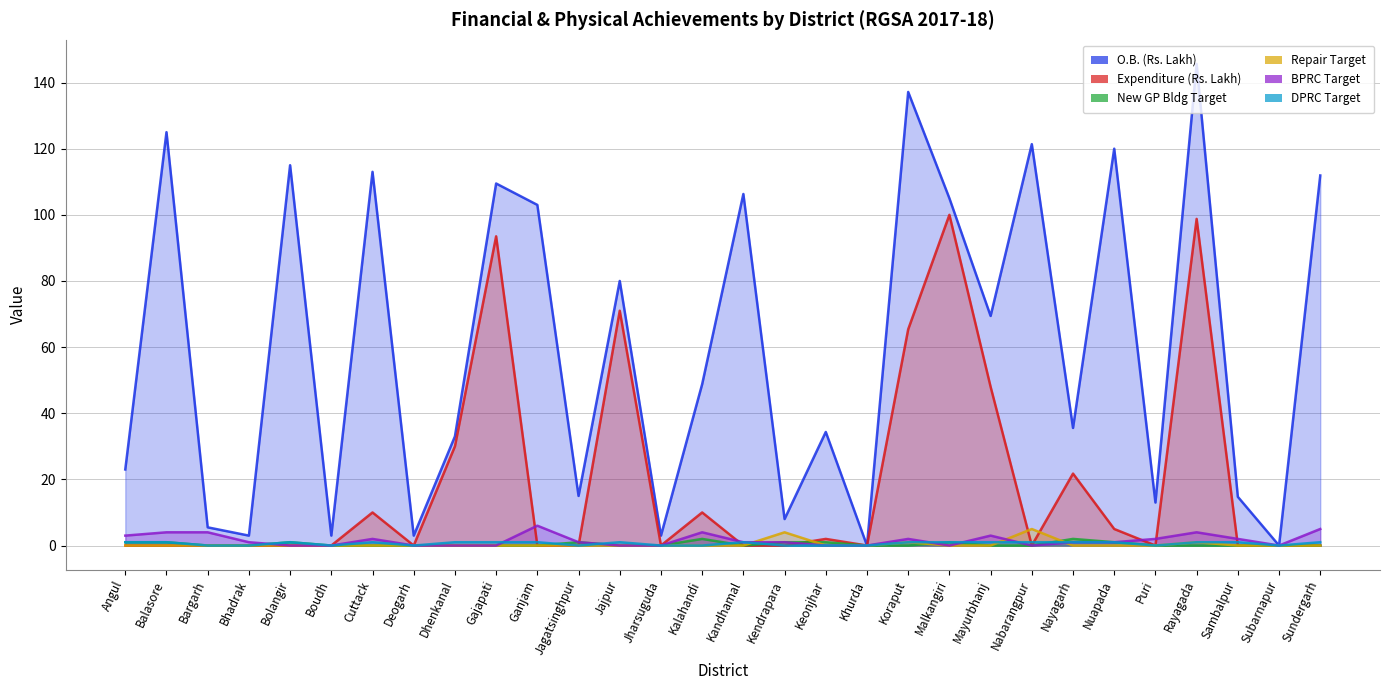

Which has a higher value, Deogarh or Jajpur?

Jajpur